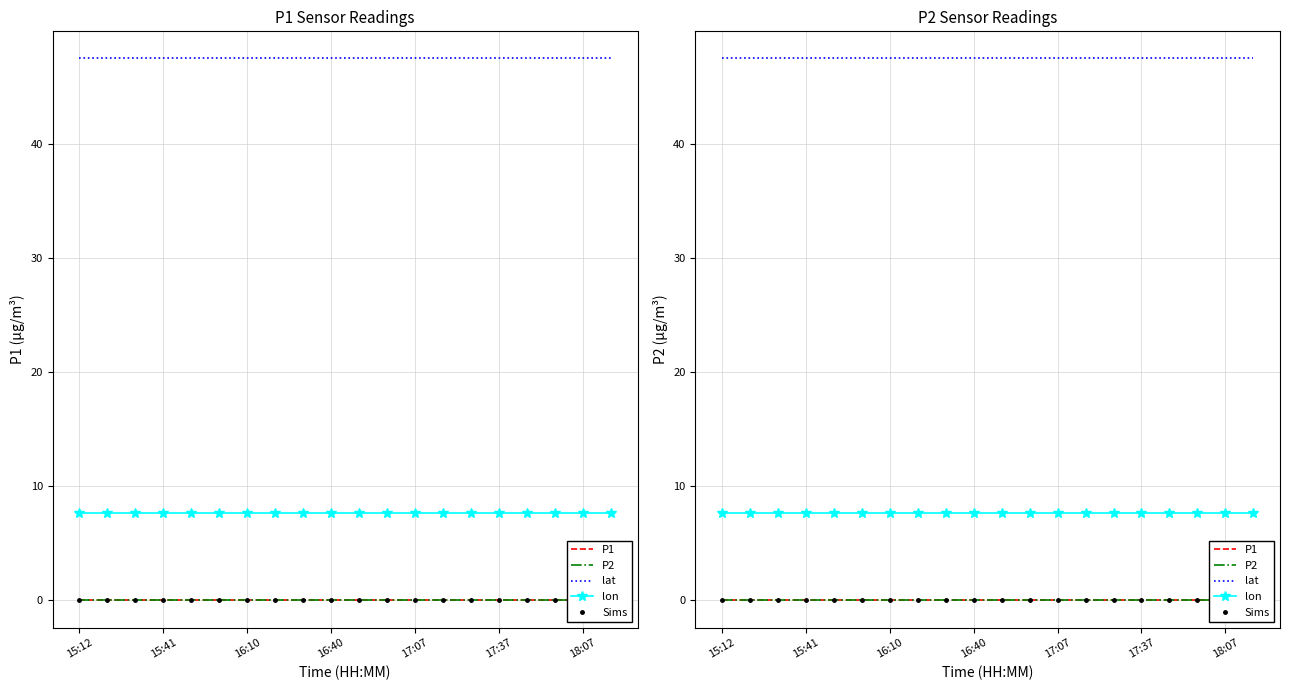

What is the total value across all series at 15:12?

55.1